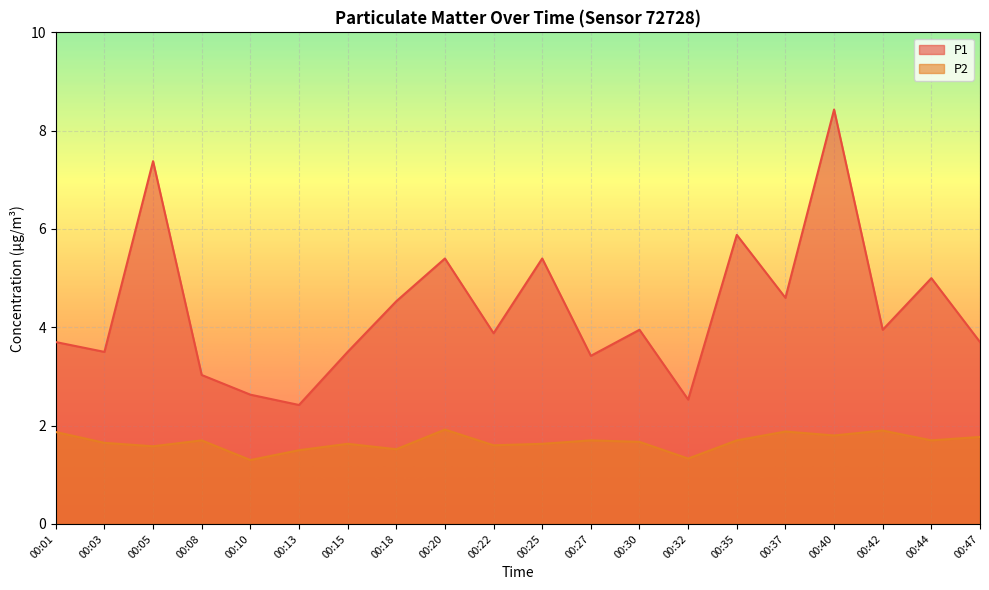

Where is the first local minimum for P1?

00:03